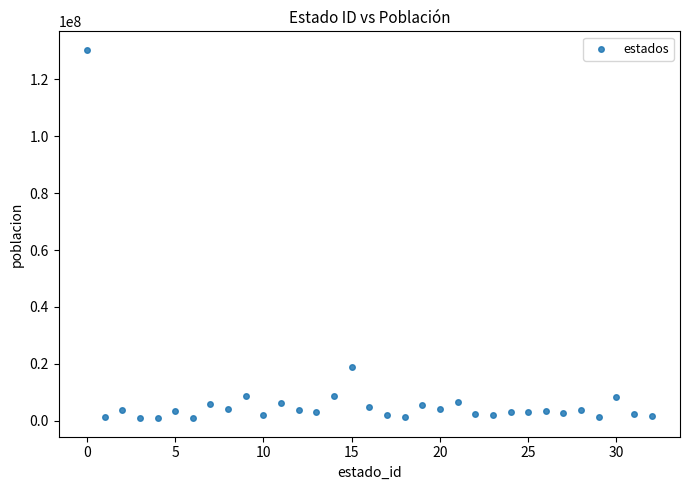

What is the range of Y values (max minus min)?

129635137